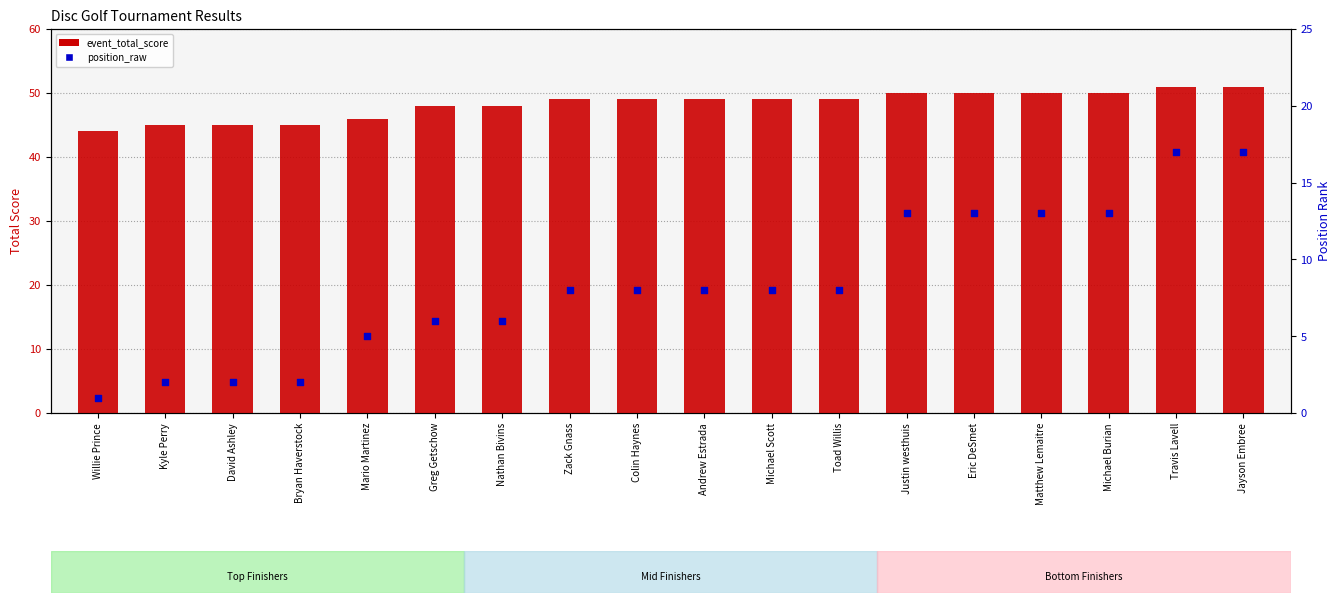

Is the value of event_total_score at Greg Getschow greater than the value of position_raw at Andrew Estrada?

Yes